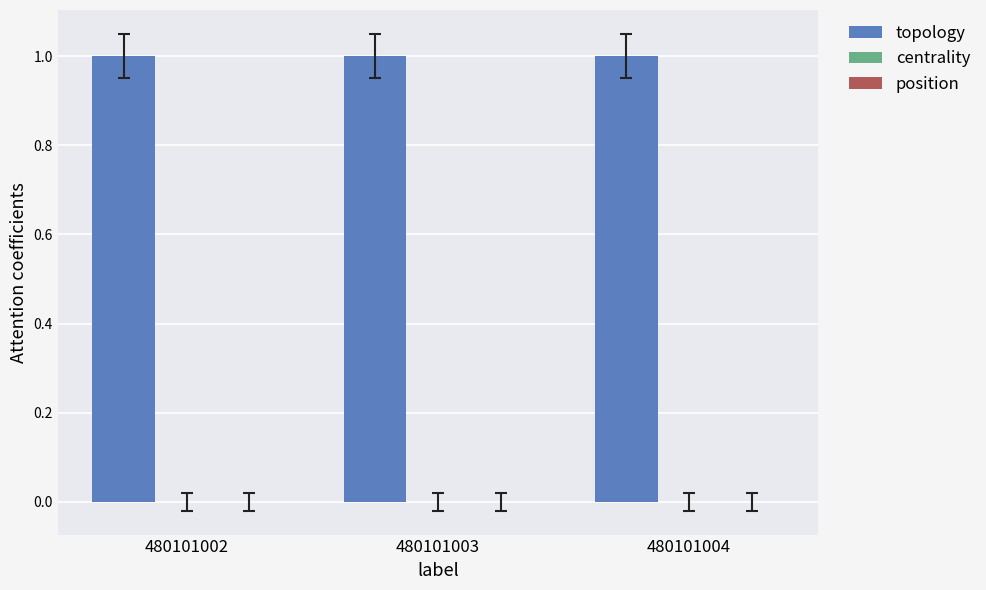

Reading left to right, list all the values displayed in this chart.

topology: 1	1	1
centrality: 0	0	0
position: 0	0	0